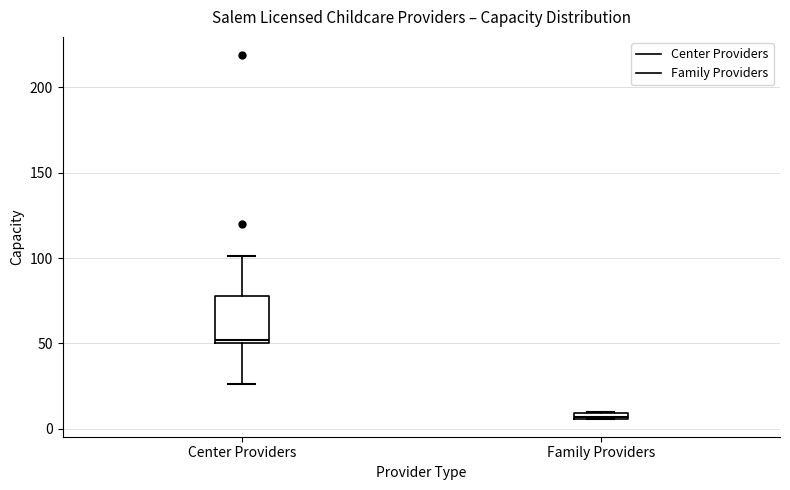

Which box is the tallest, from its lower edge to its upper edge?

Center Providers